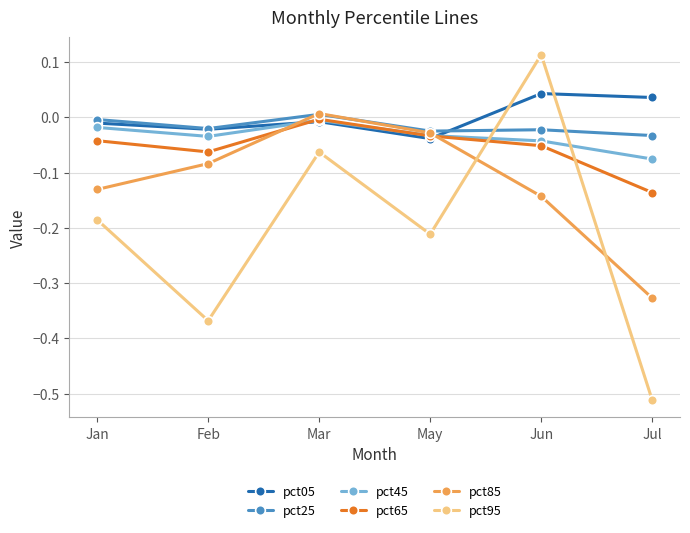

True or false: pct85 has more than 2 points higher than both neighbors.

False